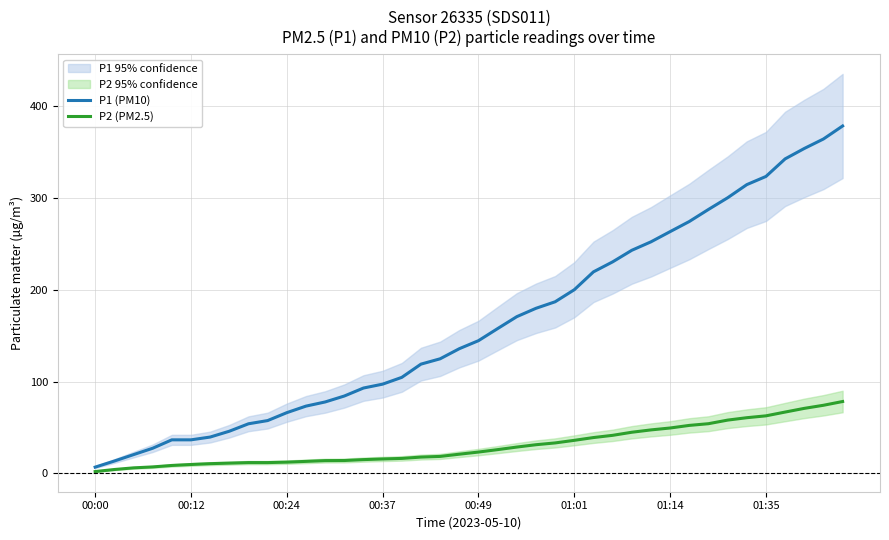

What is the greatest value displayed?

378.6